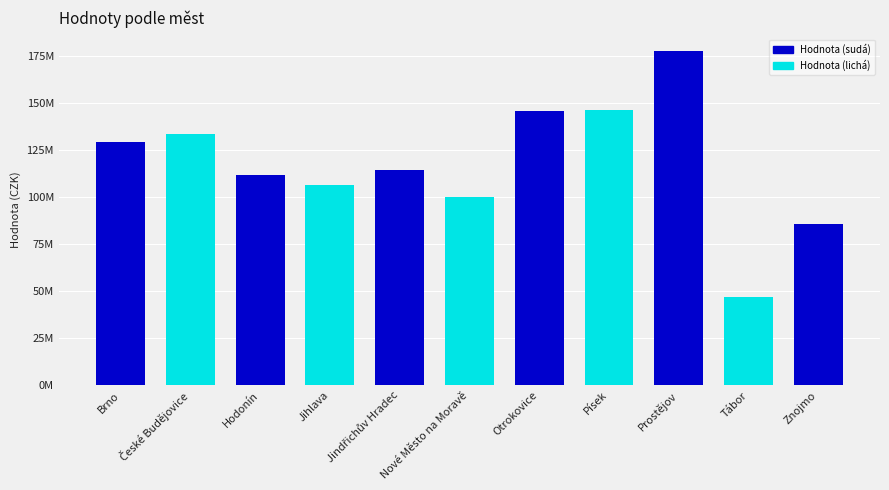

What is the minimum value shown in the chart?

47000000